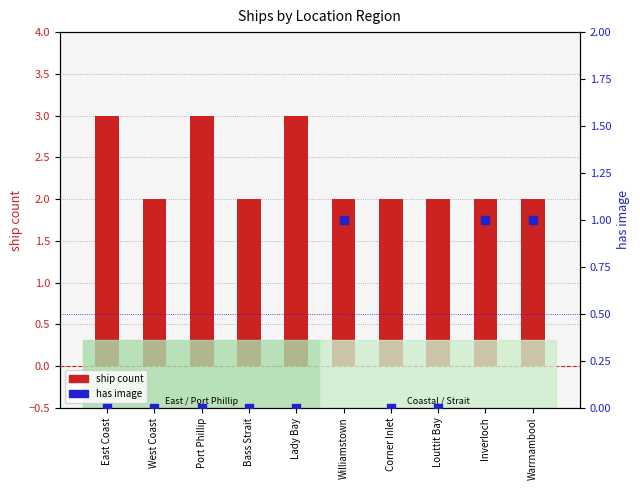

Which series has the largest total across all categories?

ship count